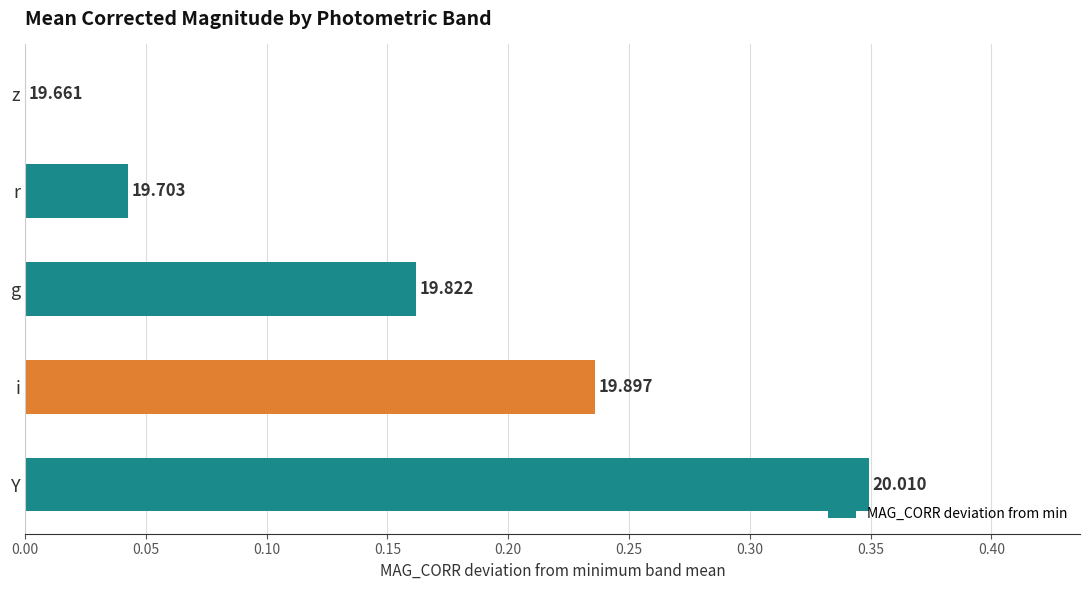

What is the average value?

0.2